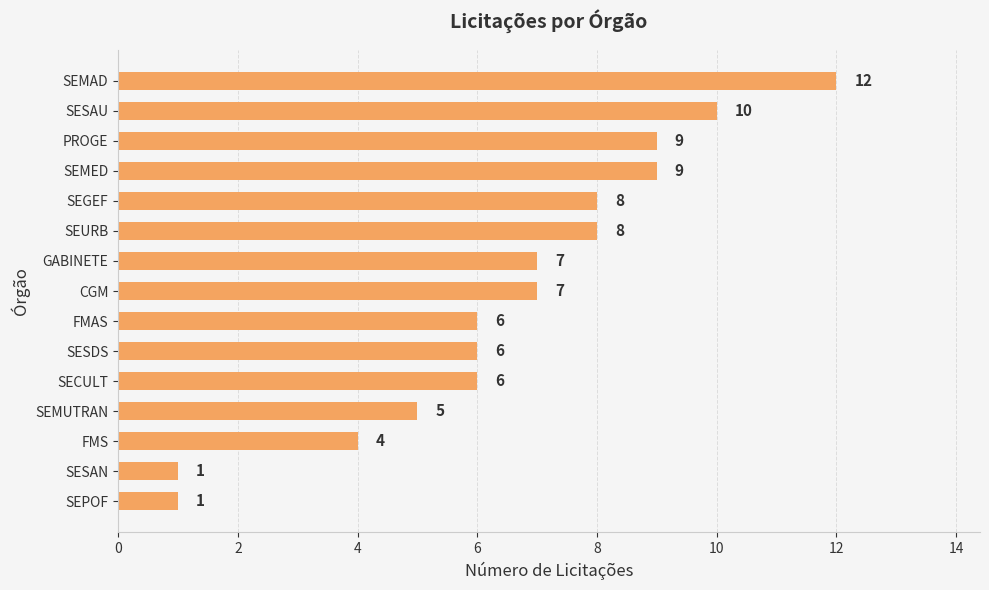

What is the difference between the second highest and second lowest values?

9